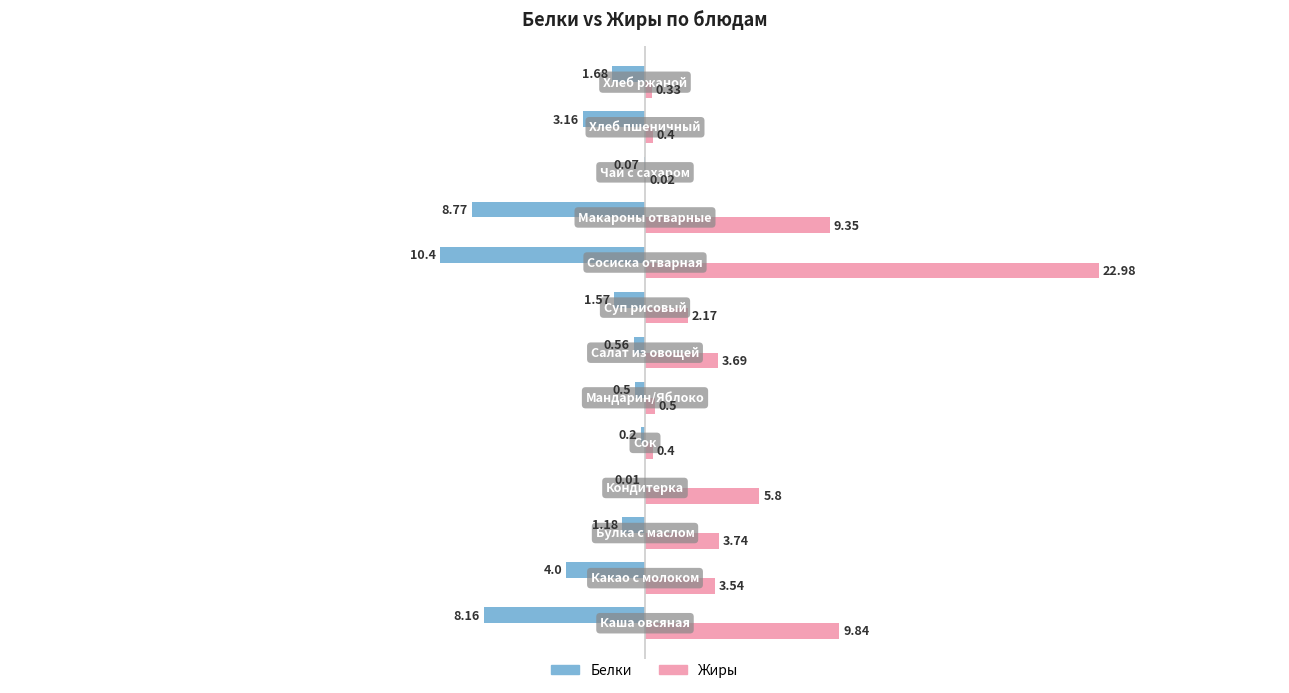

Which series has the largest total across all categories?

Жиры